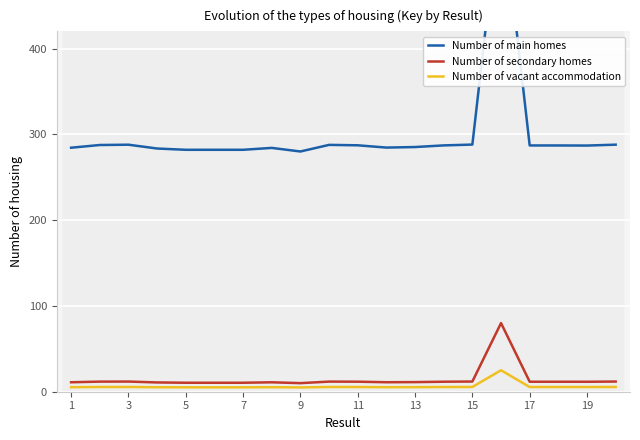

In Number of secondary homes, how many points are higher than both neighbors (excluding endpoints)?

4